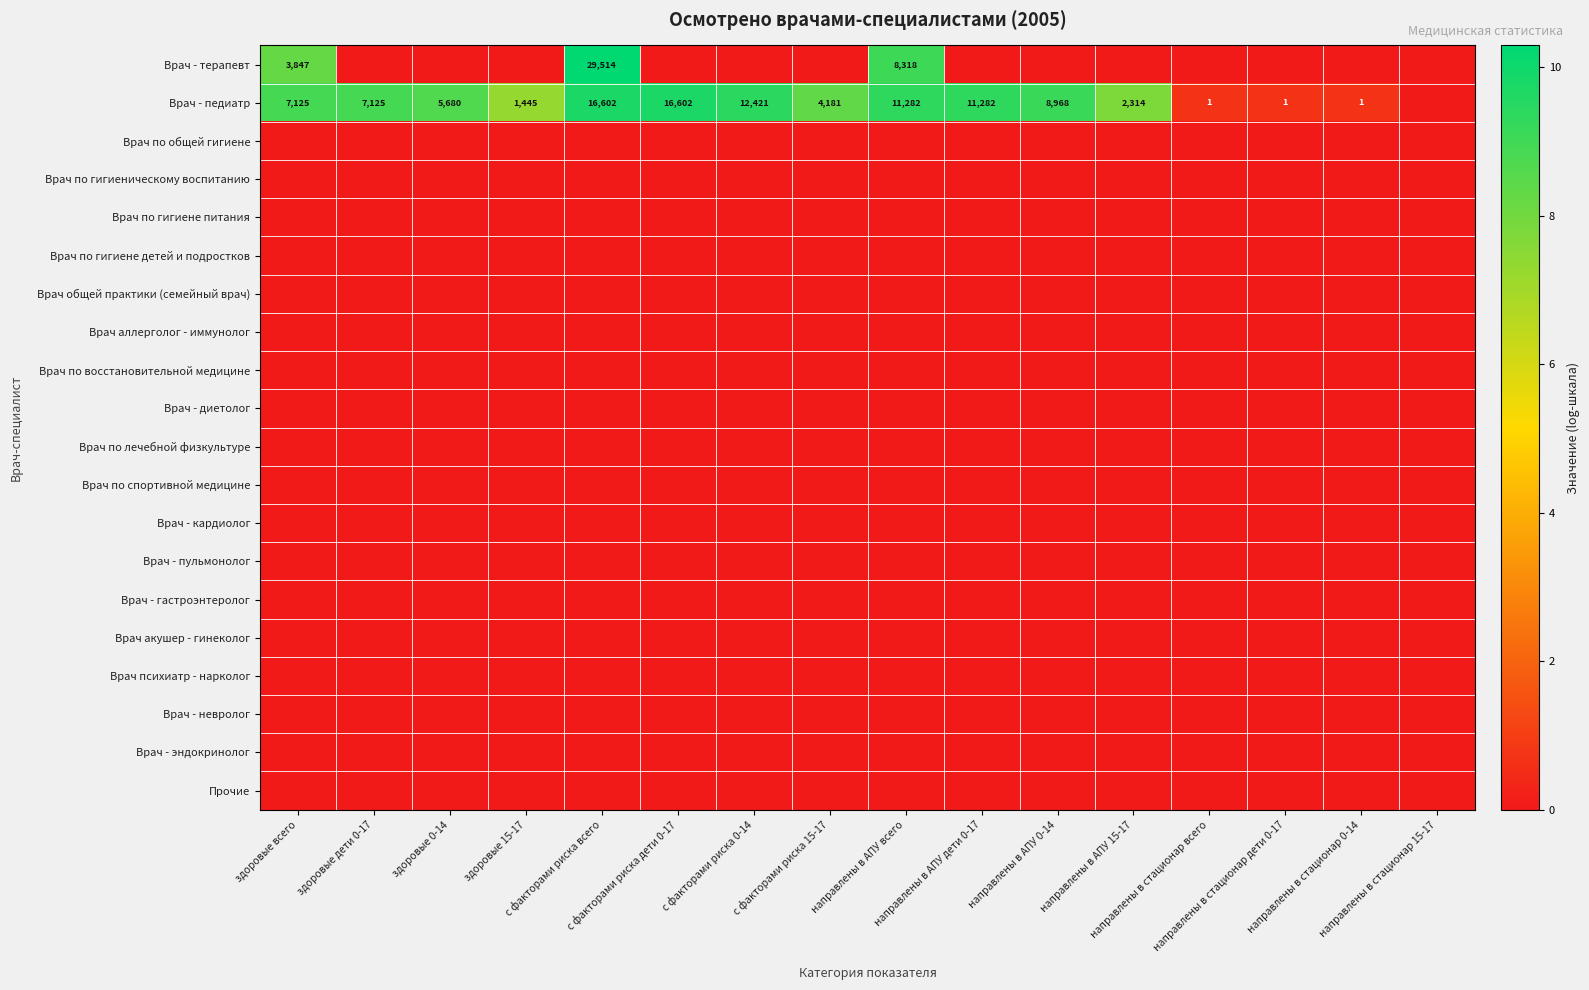

Which label corresponds to the largest value in the chart?

с факторами риска всего